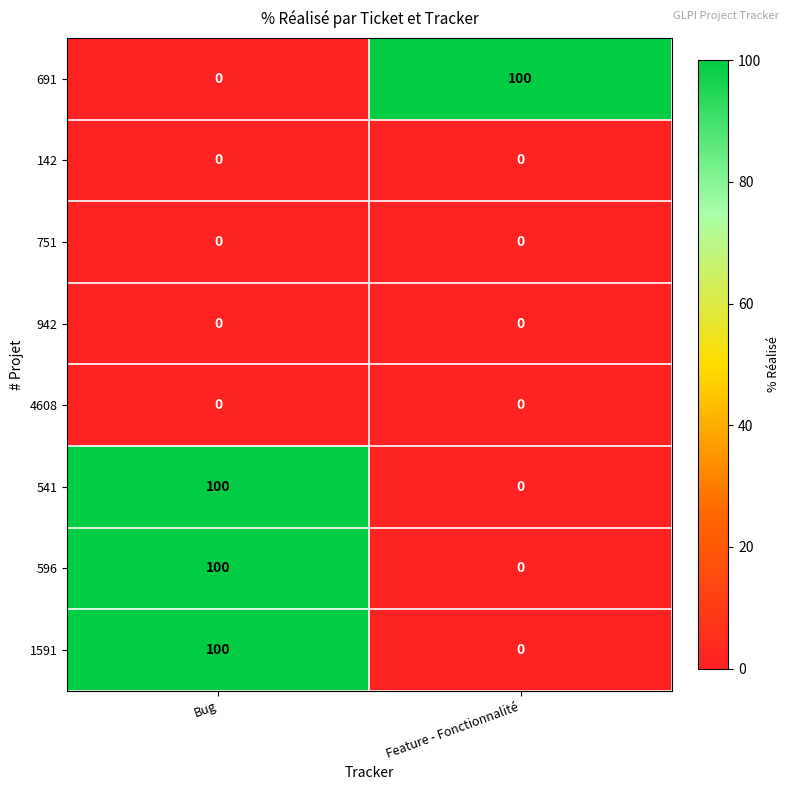

How many series are shown in this chart?

8